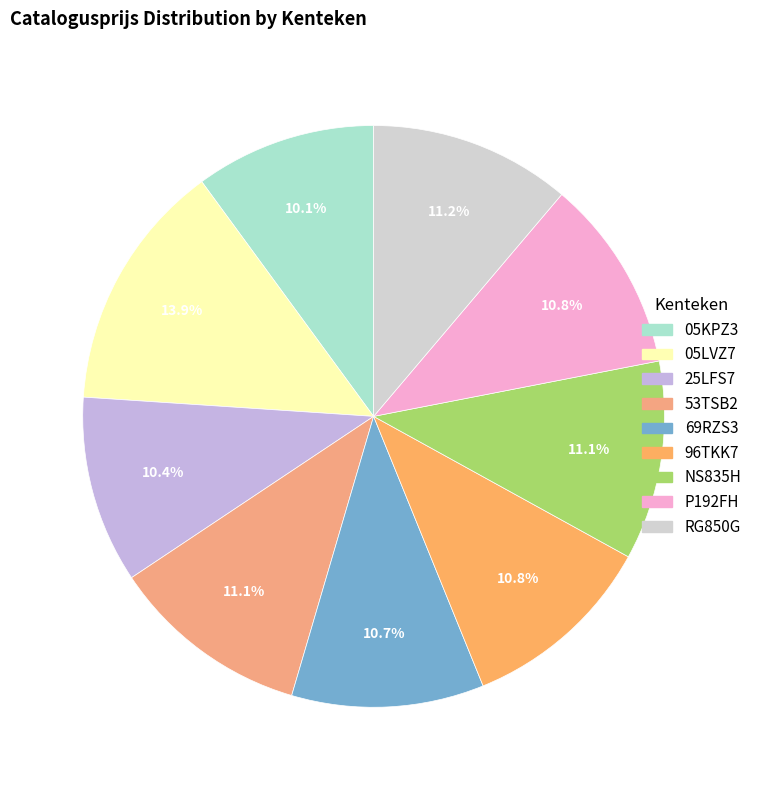

Which slice is the largest?

05LVZ7